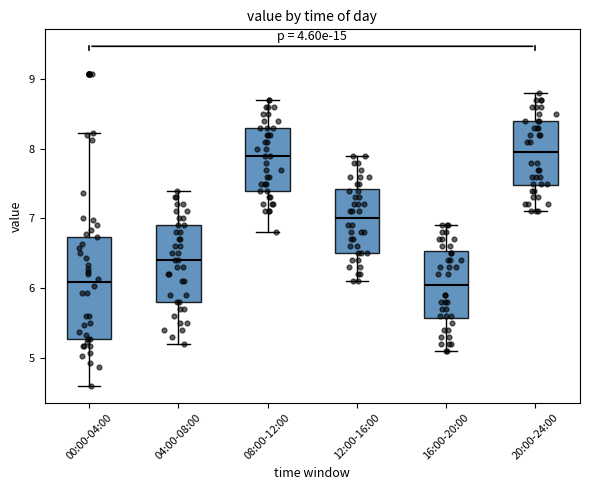

Reading left to right, read every box against the y-axis: the position of its median line, the range the box covers, and the ends of its whiskers. The values are not printed on the chart, so give them approximately, as read against the axis.

00:00-04:00: median 6.1, box 5.3 to 6.7, whiskers 4.6 to 8.2
04:00-08:00: median 6.4, box 5.8 to 6.9, whiskers 5.2 to 7.4
08:00-12:00: median 7.9, box 7.4 to 8.3, whiskers 6.8 to 8.7
12:00-16:00: median 7.0, box 6.5 to 7.4, whiskers 6.1 to 7.9
16:00-20:00: median 6.1, box 5.6 to 6.5, whiskers 5.1 to 6.9
20:00-24:00: median 8.0, box 7.5 to 8.4, whiskers 7.1 to 8.8